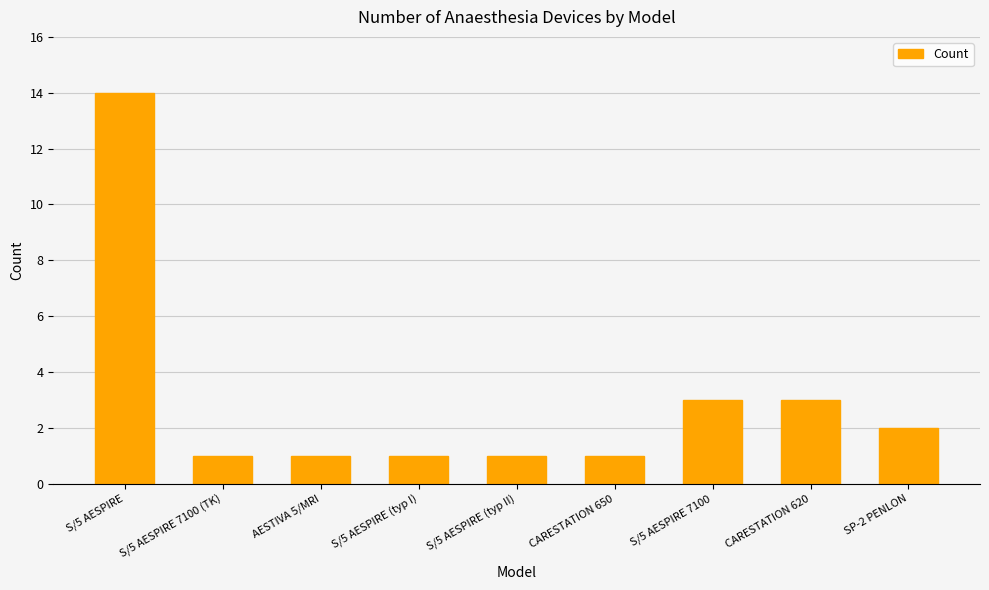

How many bars are there in total?

9